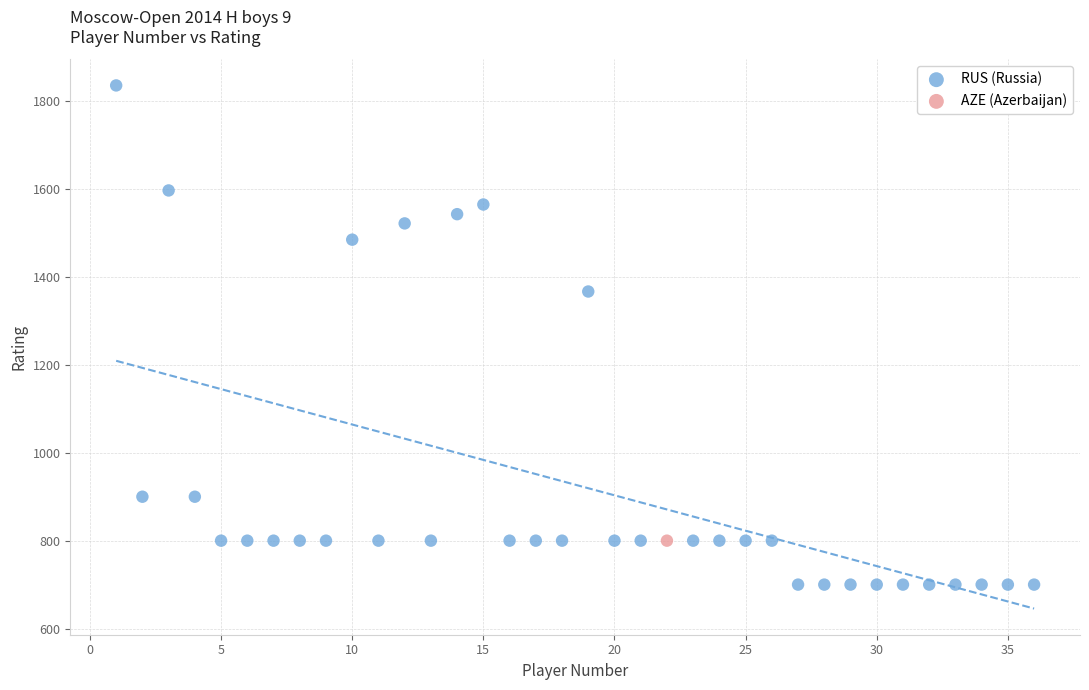

What are all the series names shown in the legend?

RUS (Russia), AZE (Azerbaijan)